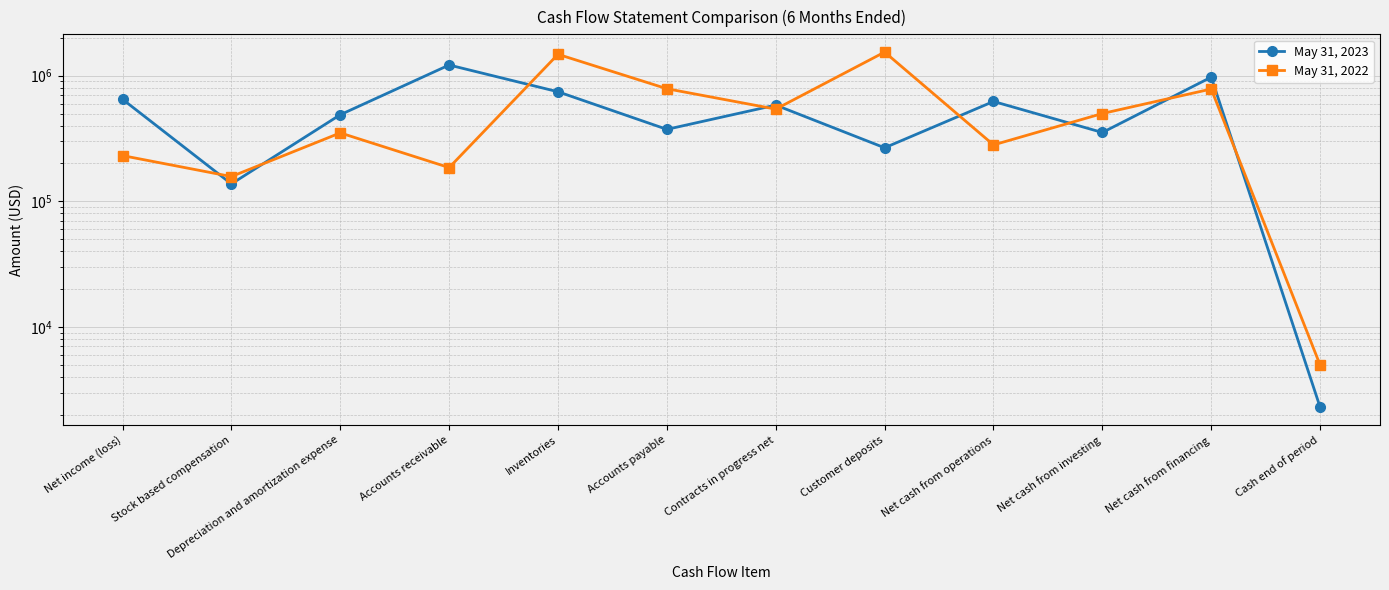

At Depreciation and amortization expense, list the series in order from smallest to largest.

May 31, 2022, May 31, 2023